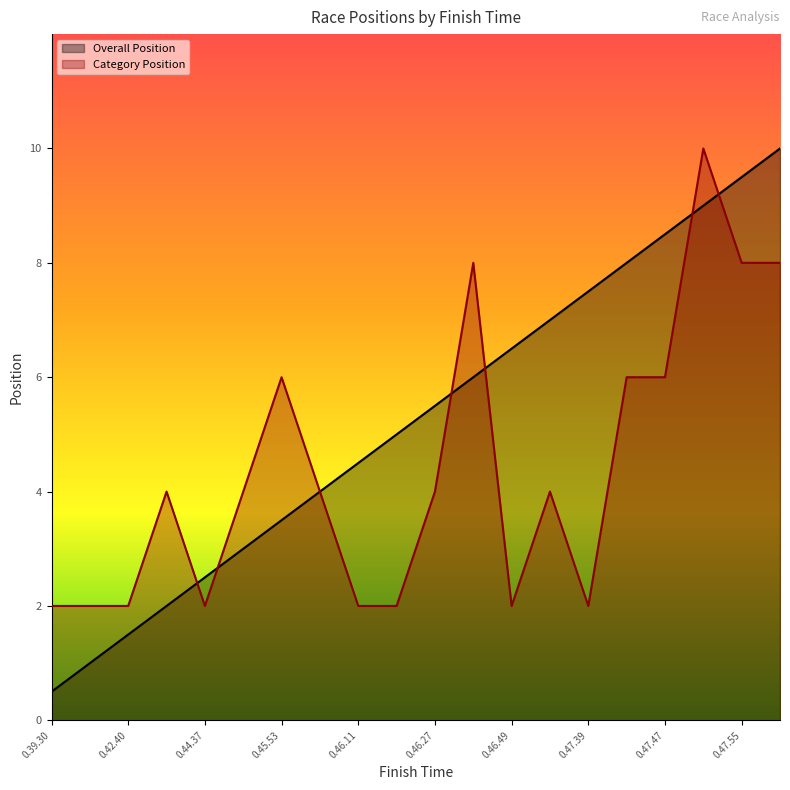

Where is the first local minimum for Category Position?

0.44.37